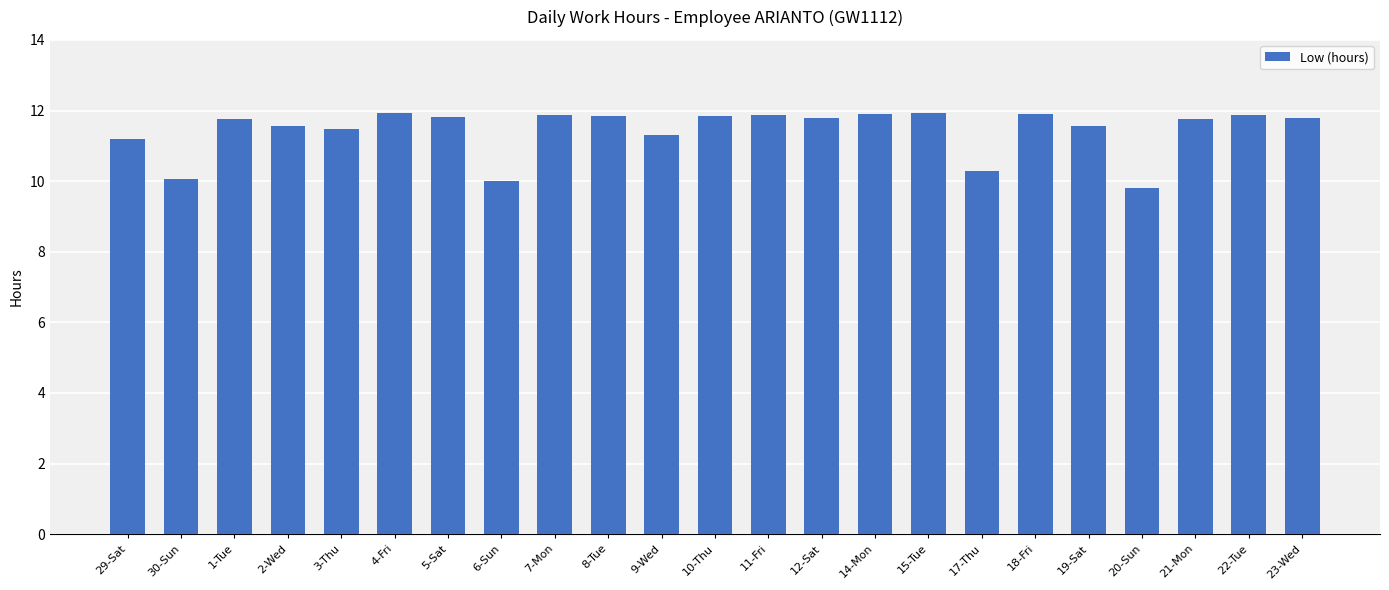

What is the value of the 9th bar from the left?

11.9